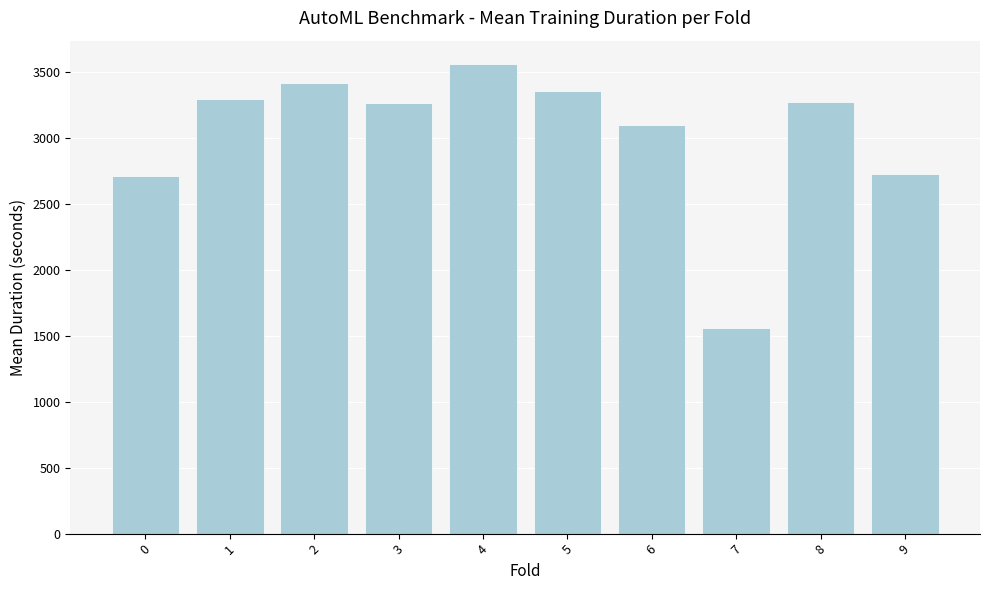

Between 3 and 4, which is larger?

4